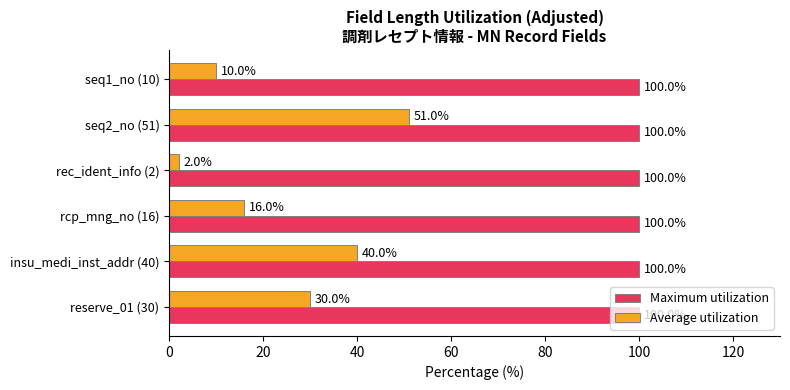

True or false: Average utilization has a value of 51 at seq2_no (51).

True